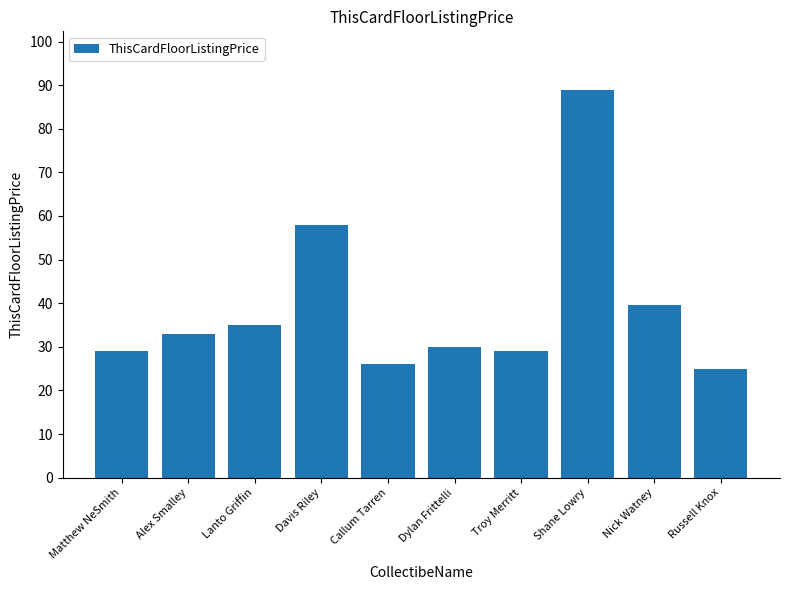

The value at Nick Watney is 64.7. True or false?

False